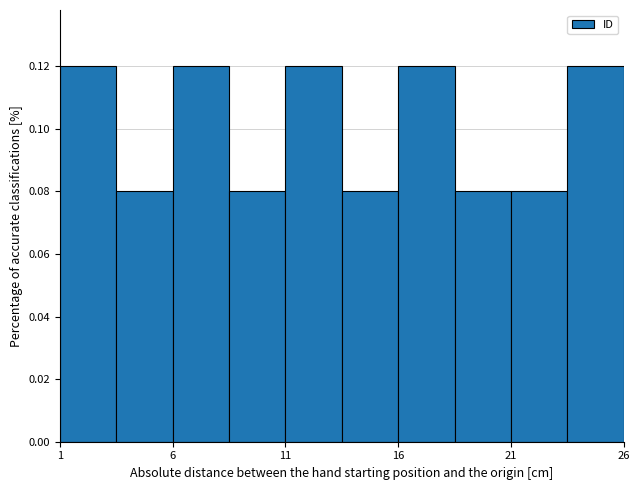

How tall is the bar that spans 3.5 to 6.0 on the x-axis? The values are not printed on the chart, so give them approximately, as read against the axis.

0.08